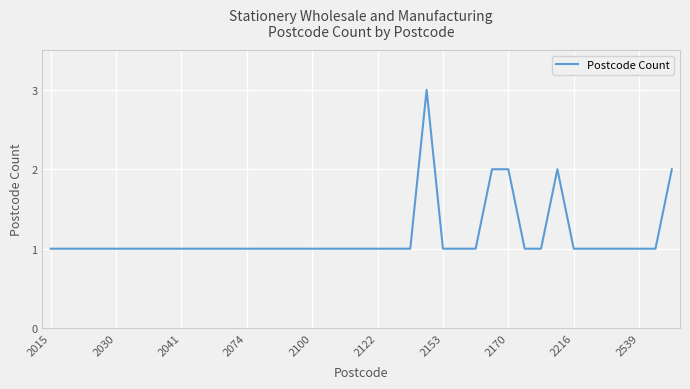

What is the greatest value displayed?

3